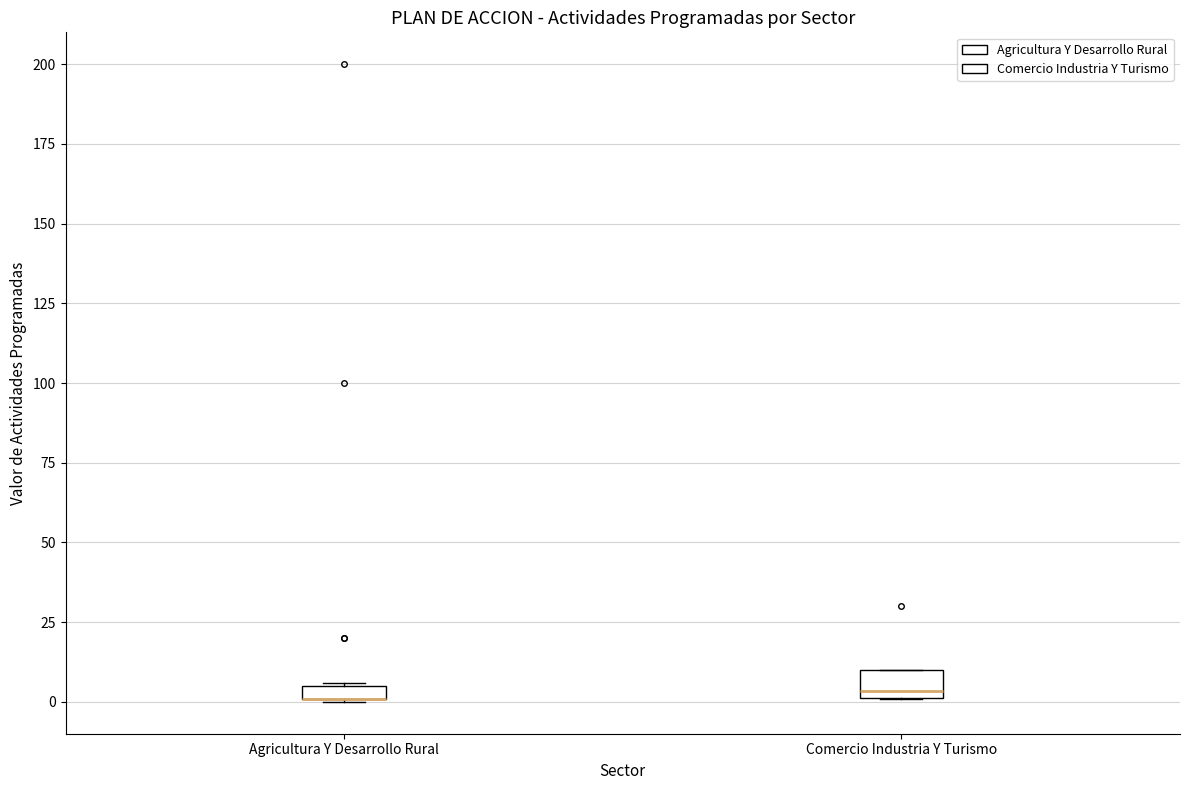

Where is the lower edge of the box for Comercio Industria Y Turismo on the y-axis? The values are not printed on the chart, so give them approximately, as read against the axis.

0